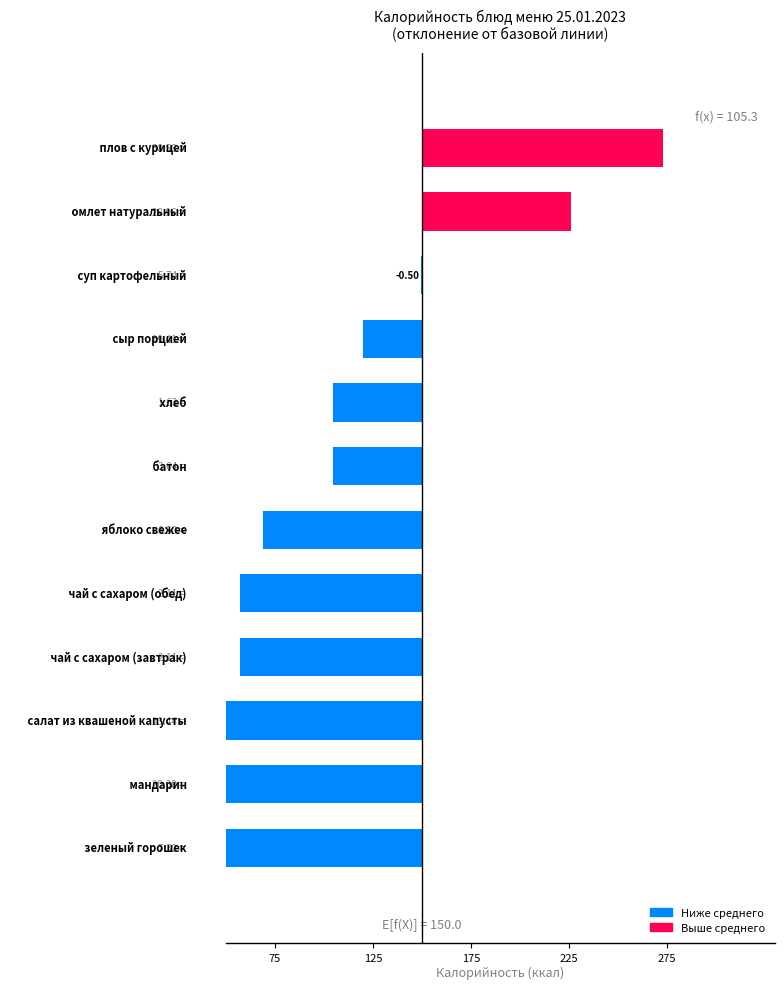

What is the label of the 4th bar from the right?

плов с курицей